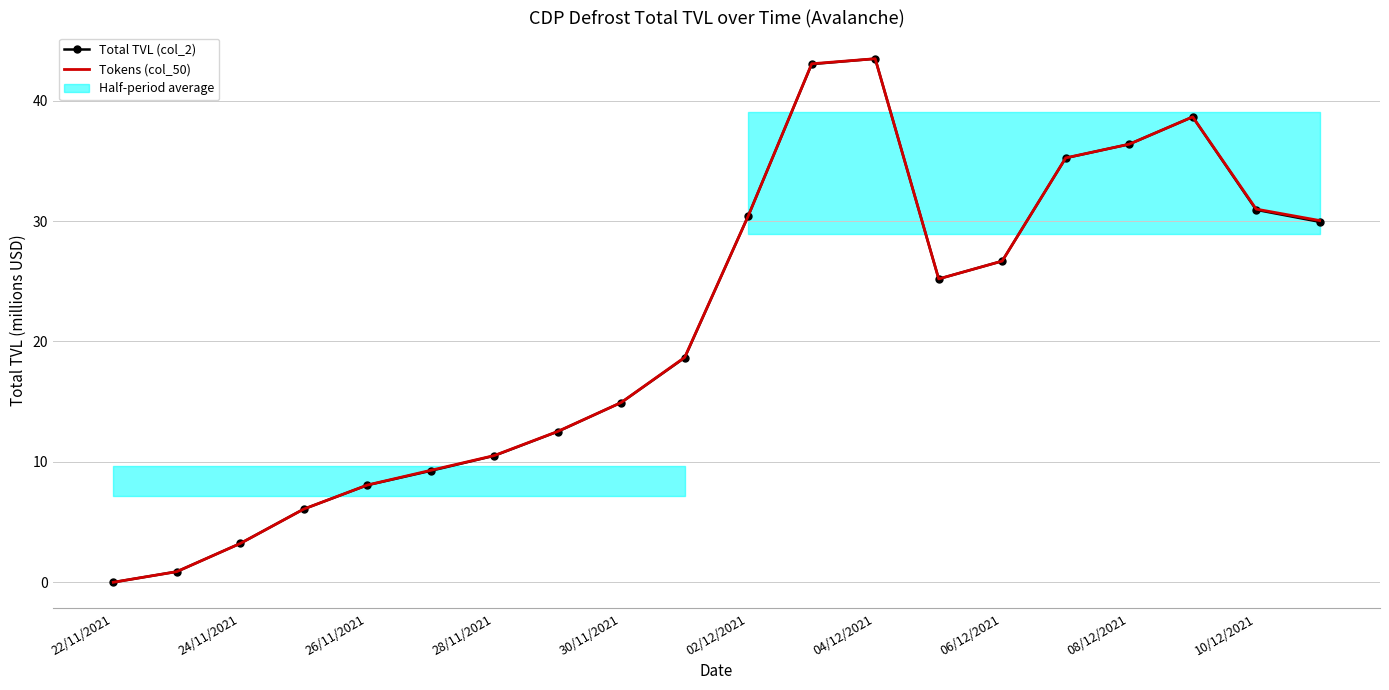

True or false: Total TVL (col_2) has more than 0 interior local peaks.

True